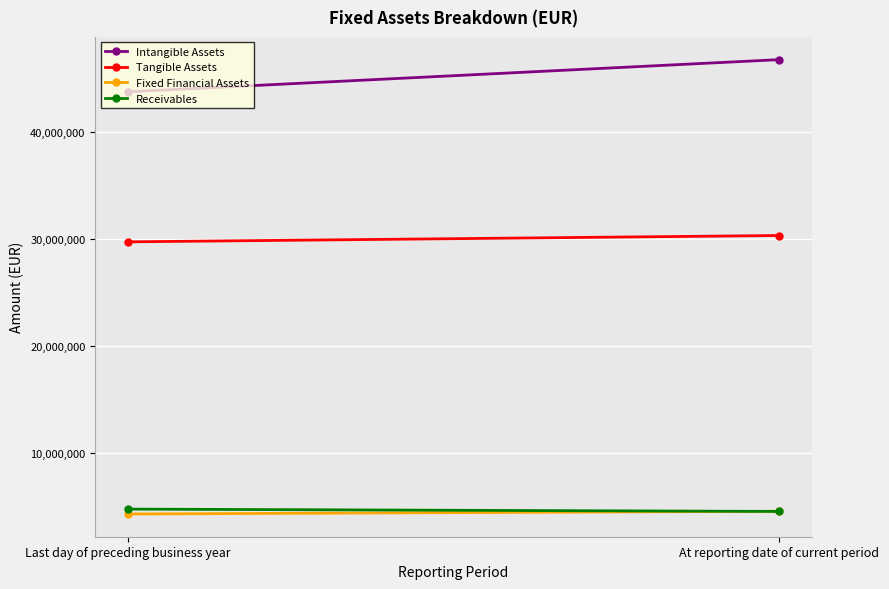

Reading left to right, list all the values displayed in this chart.

Intangible Assets: 43726272	46730677
Tangible Assets: 29695054	30287825
Fixed Financial Assets: 4250555	4508111
Receivables: 4708179	4490802